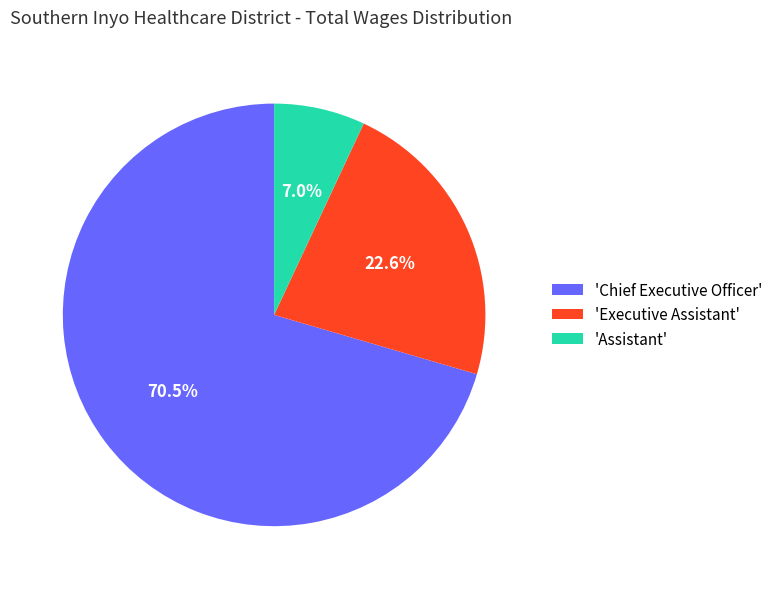

Rank the categories by value from lowest to highest.

'Assistant', 'Executive Assistant', 'Chief Executive Officer'